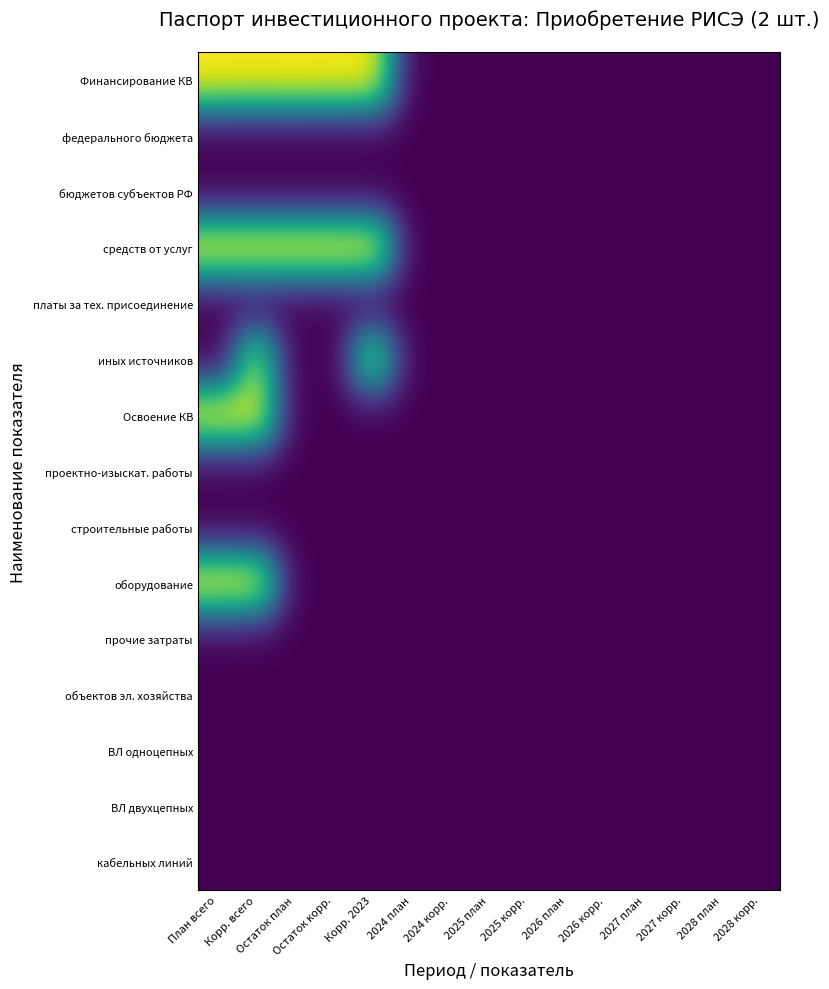

At how many categories does at least one series exceed 11?

5